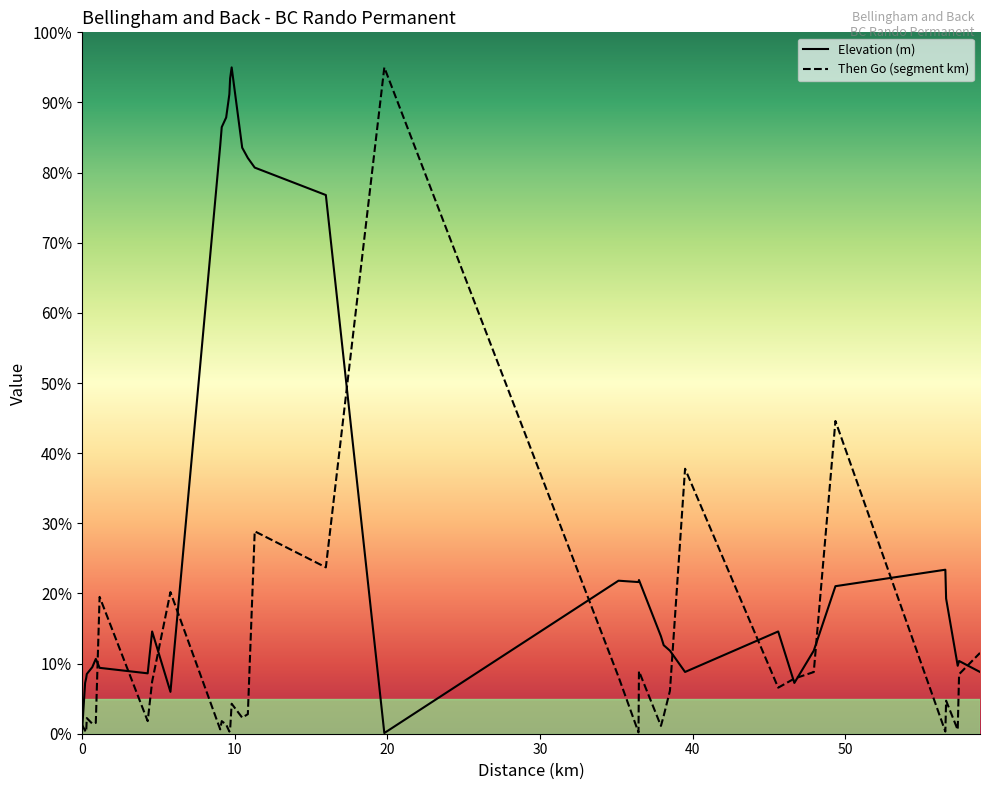

Which category has the highest value in the Then Go series?

19.81